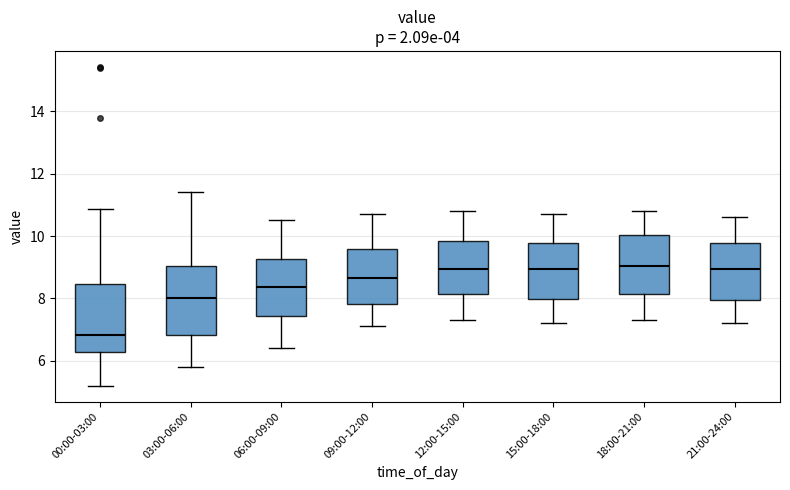

Where does the median line of the box for 03:00-06:00 sit on the y-axis? The values are not printed on the chart, so give them approximately, as read against the axis.

8.0